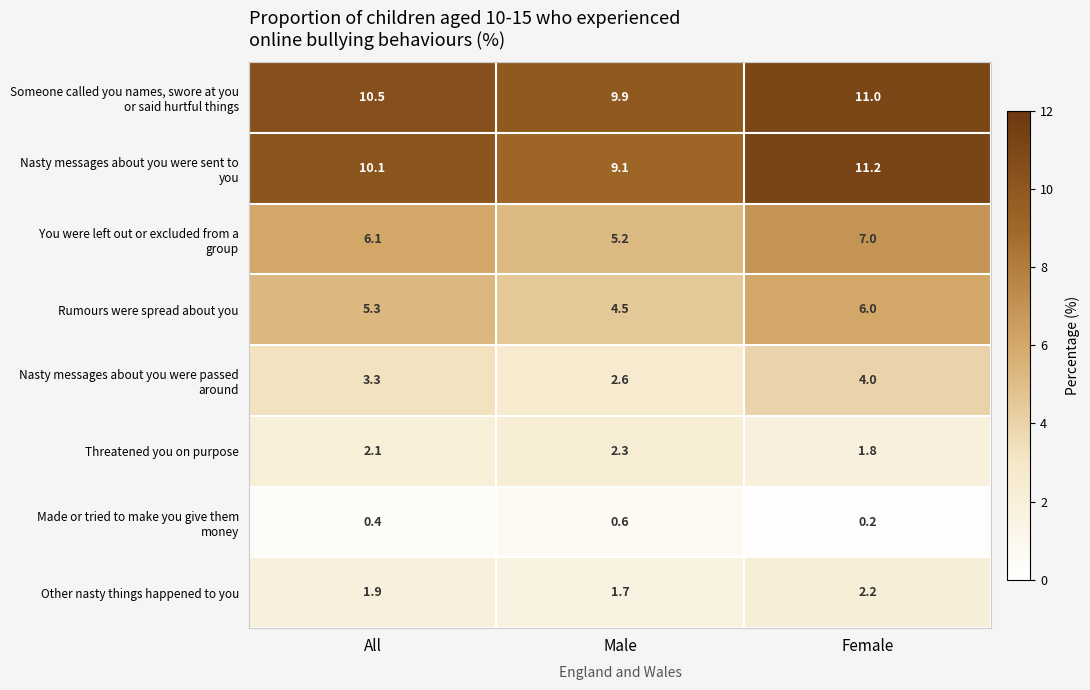

List the labels in order of Other nasty things happened to you value, largest first.

Female, All, Male